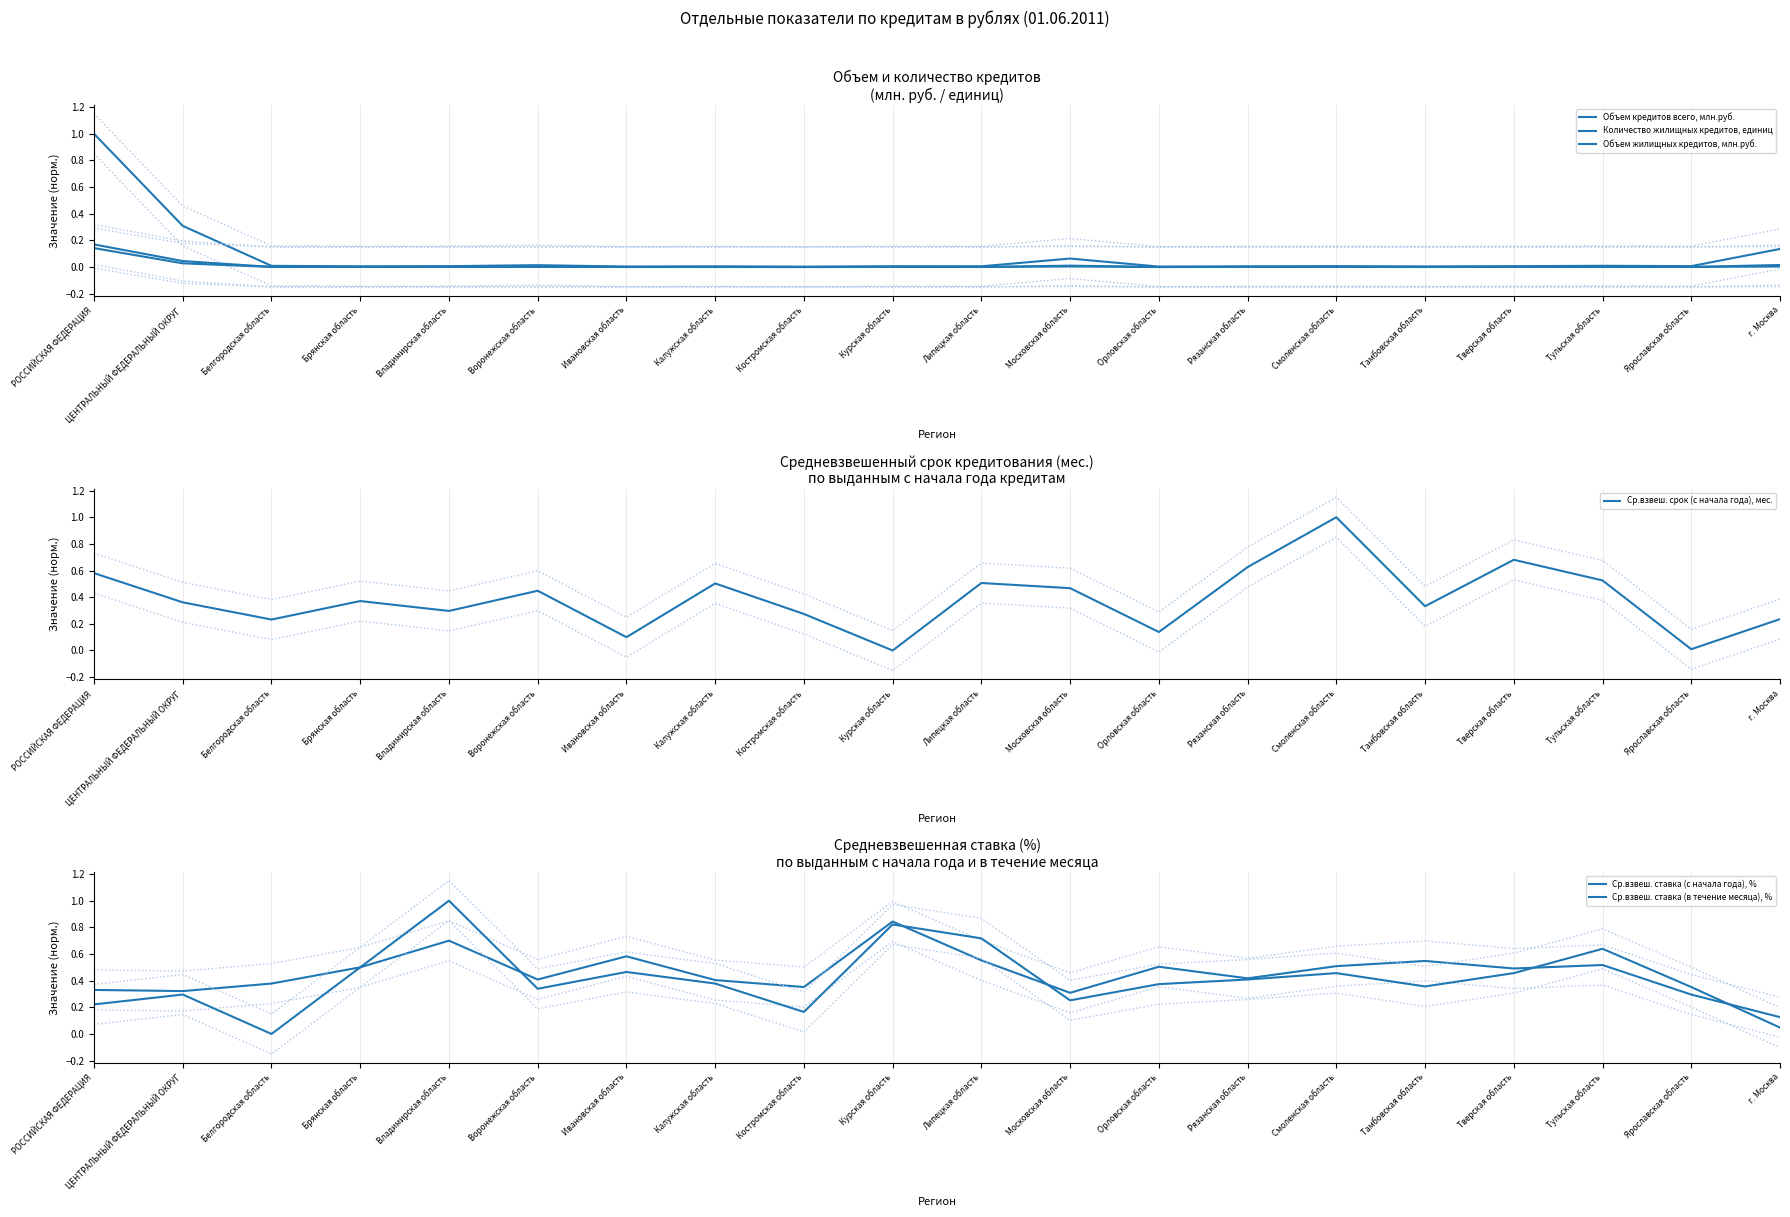

What is the difference between the maximum and second lowest values in the Объем кредитов всего, млн.руб. series?

1.0